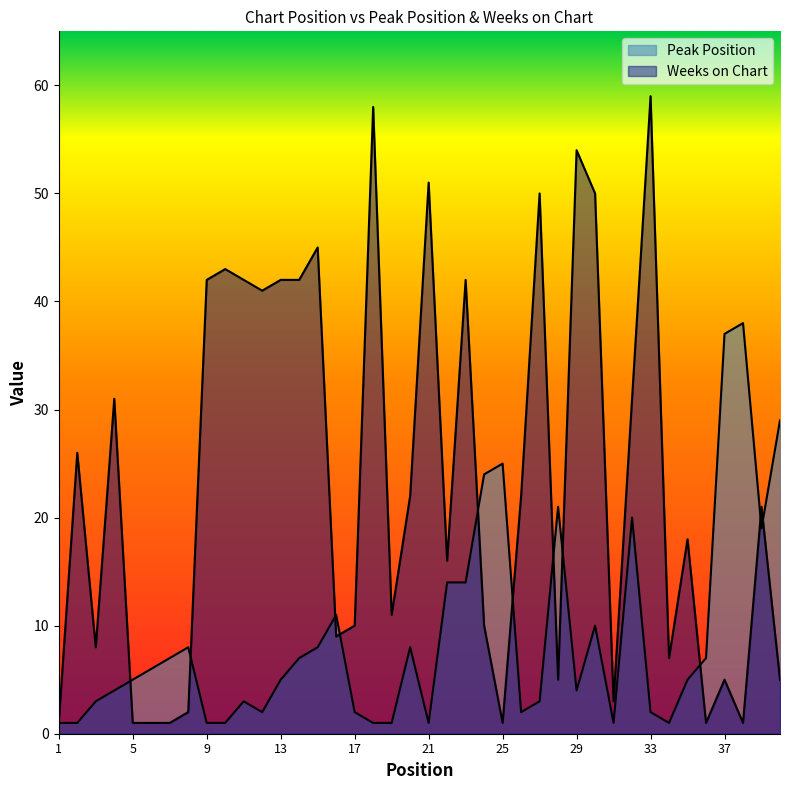

Reading right to left, transcribe all the data shown in this chart.

Peak Position: 29	19	38	37	7	5	1	2	20	1	10	4	21	3	2	25	24	14	14	1	8	1	1	2	11	8	7	5	2	3	1	1	8	7	6	5	4	3	1	1
Weeks on Chart: 5	21	1	5	1	18	7	59	31	3	50	54	5	50	22	1	10	42	16	51	22	11	58	10	9	45	42	42	41	42	43	42	2	1	1	1	31	8	26	1